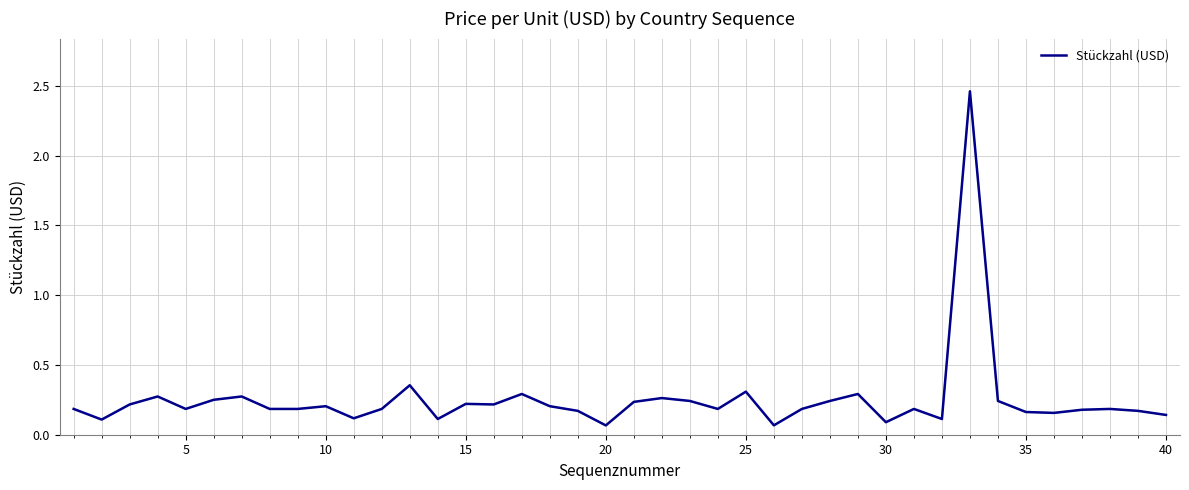

What is the difference between the maximum and minimum values?

2.4